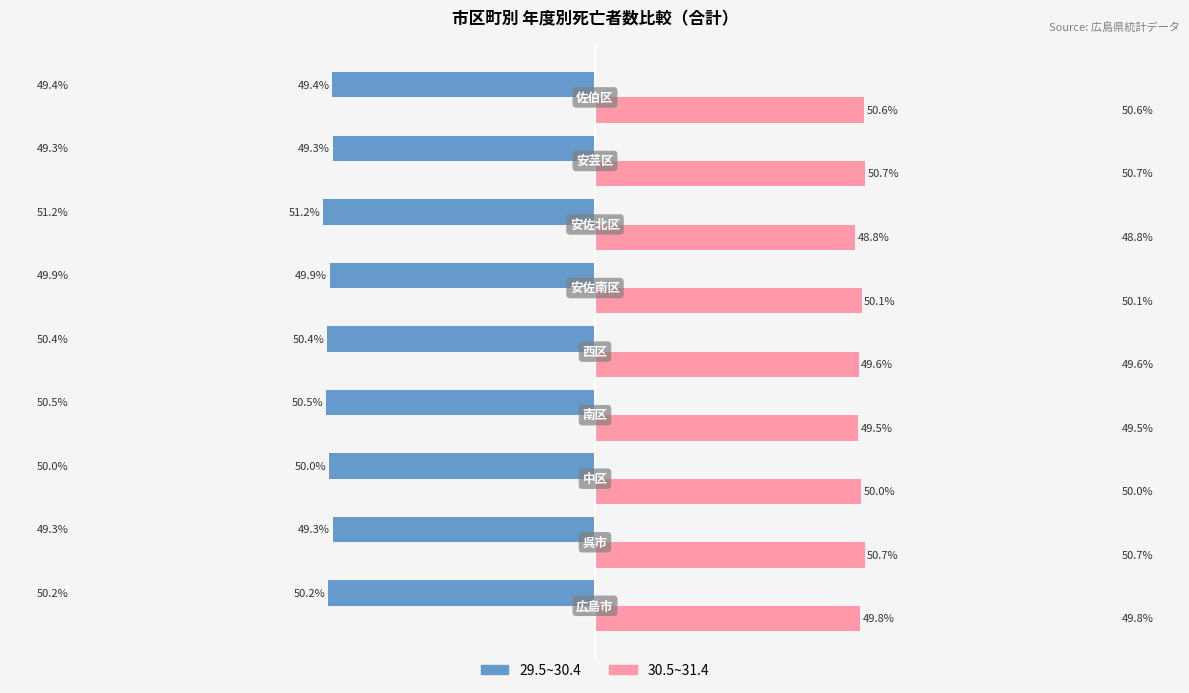

List the series in order of their overall mean, highest first.

30.5~31.4, 29.5~30.4